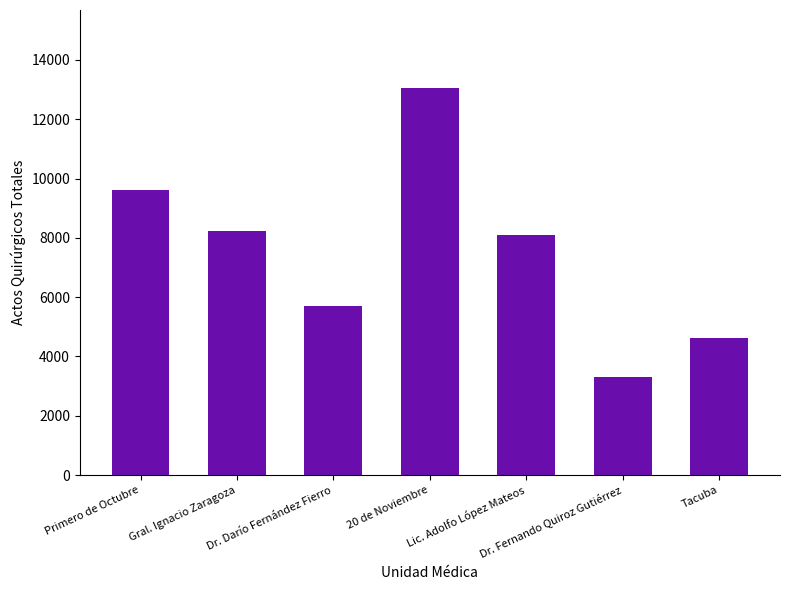

Which has a higher value, Lic. Adolfo López Mateos or Dr. Fernando Quiroz Gutiérrez?

Lic. Adolfo López Mateos